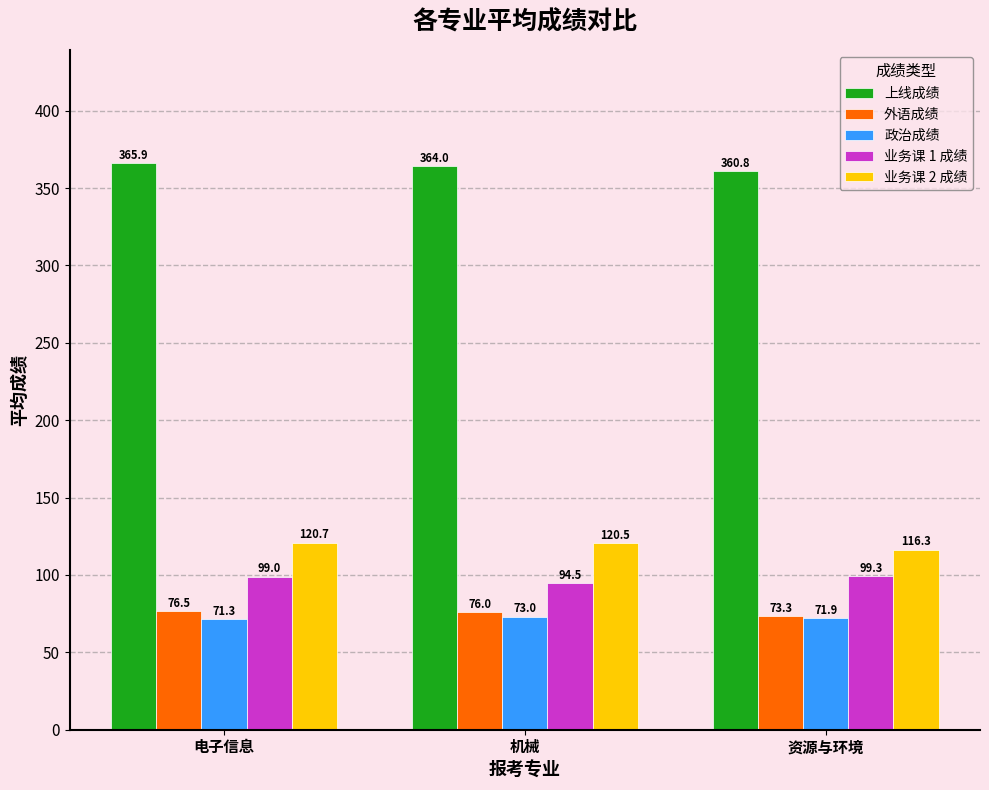

Read the 外语成绩 value at 资源与环境.

73.3